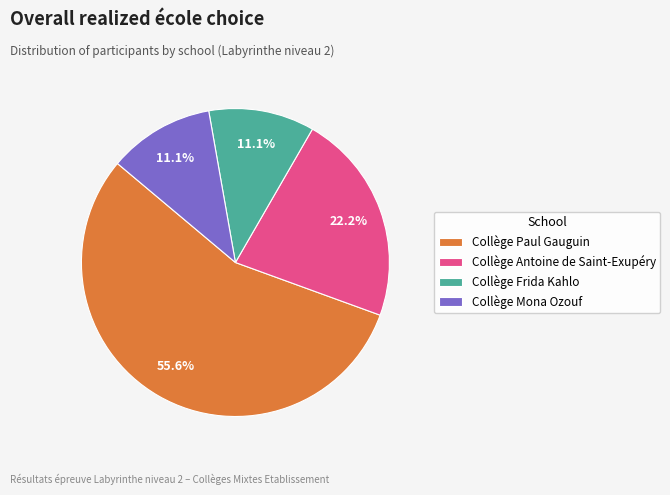

Is there any slice that represents more than half of the pie?

Yes